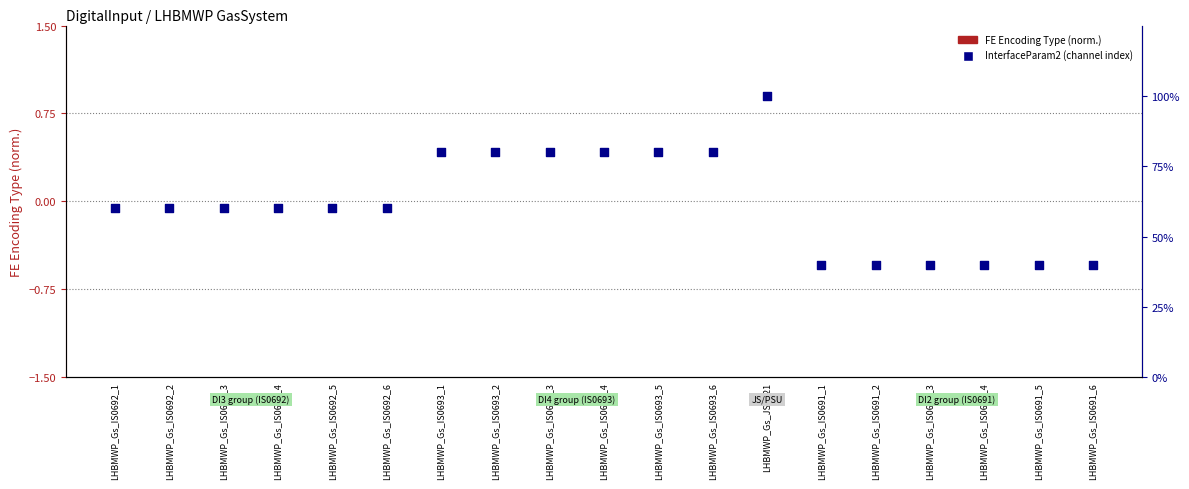

Which series reaches the minimum Y coordinate?

InterfaceParam2 (channel index)